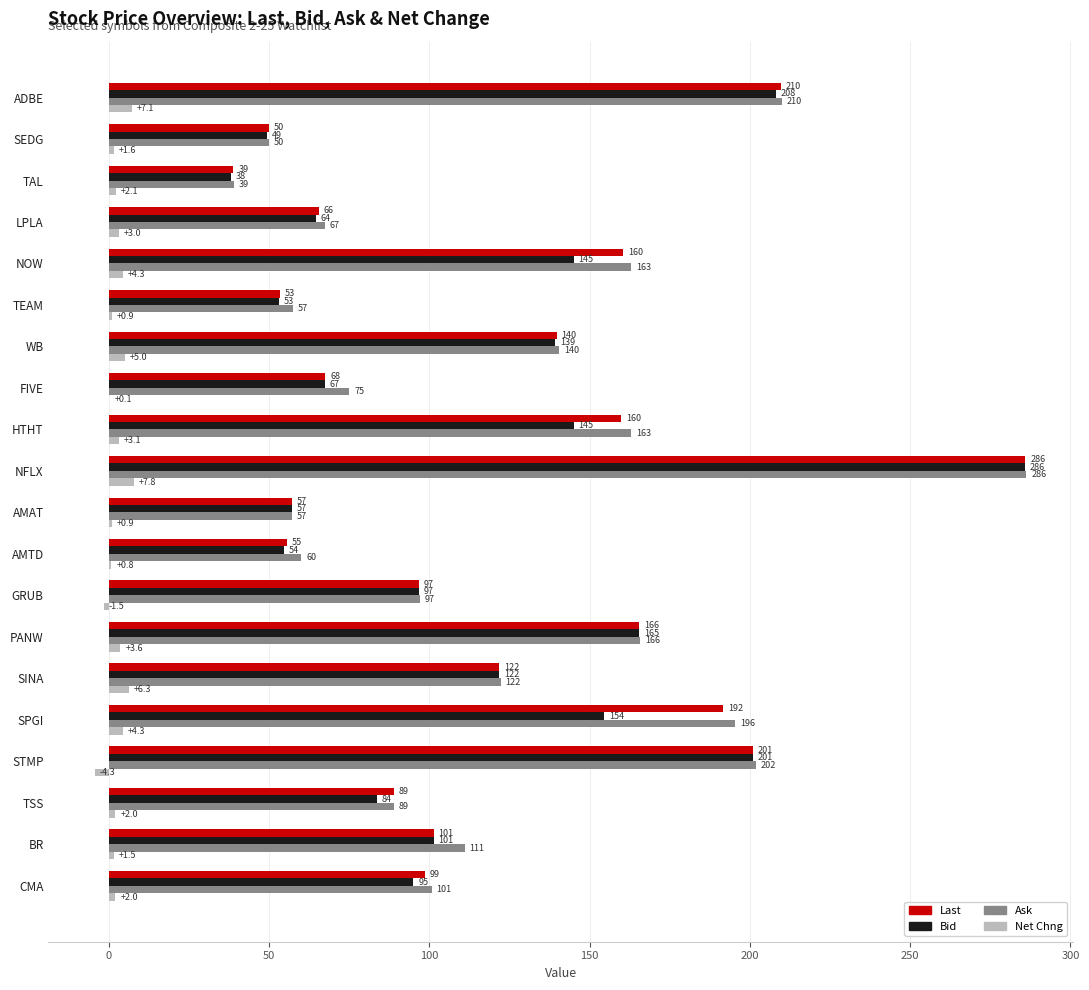

What are all the series names shown in the legend?

Last, Bid, Ask, Net Chng